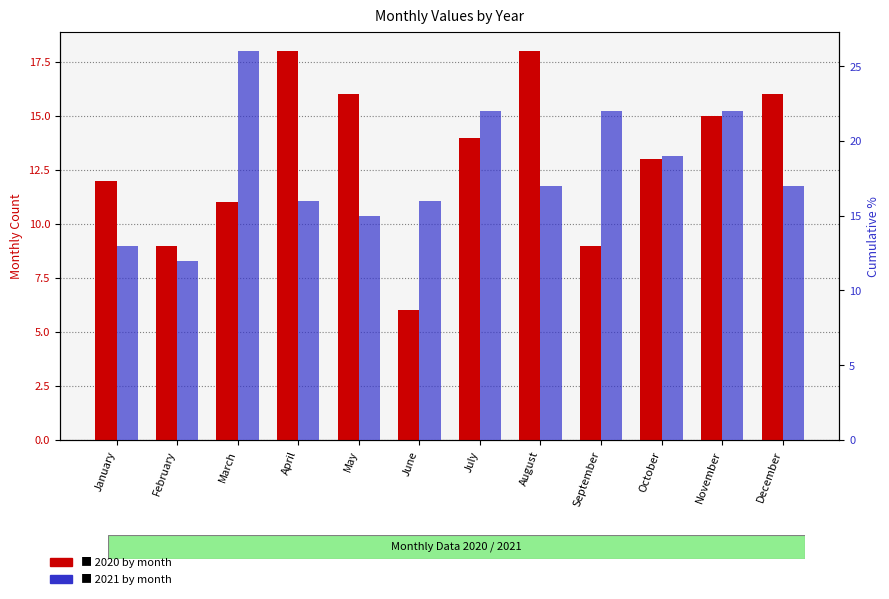

Which series has the largest total across all categories?

2021 by month